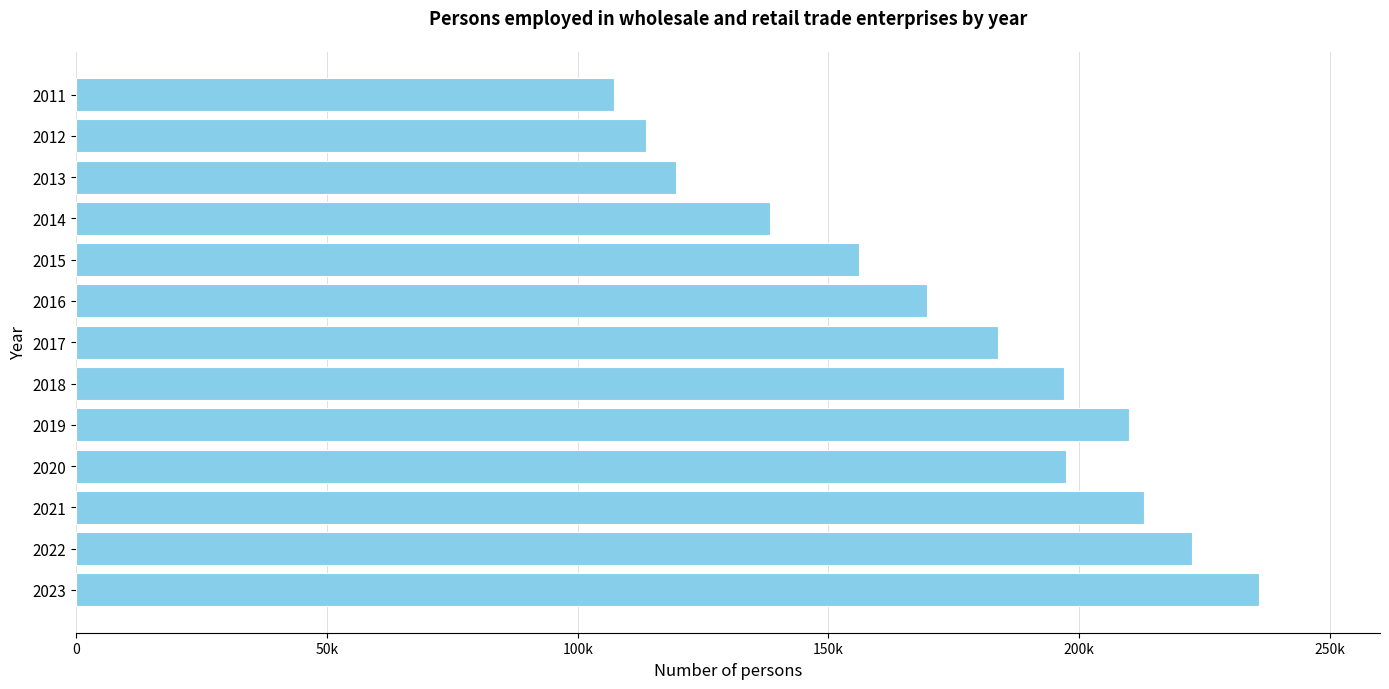

What is the difference between the maximum and minimum values?

128644